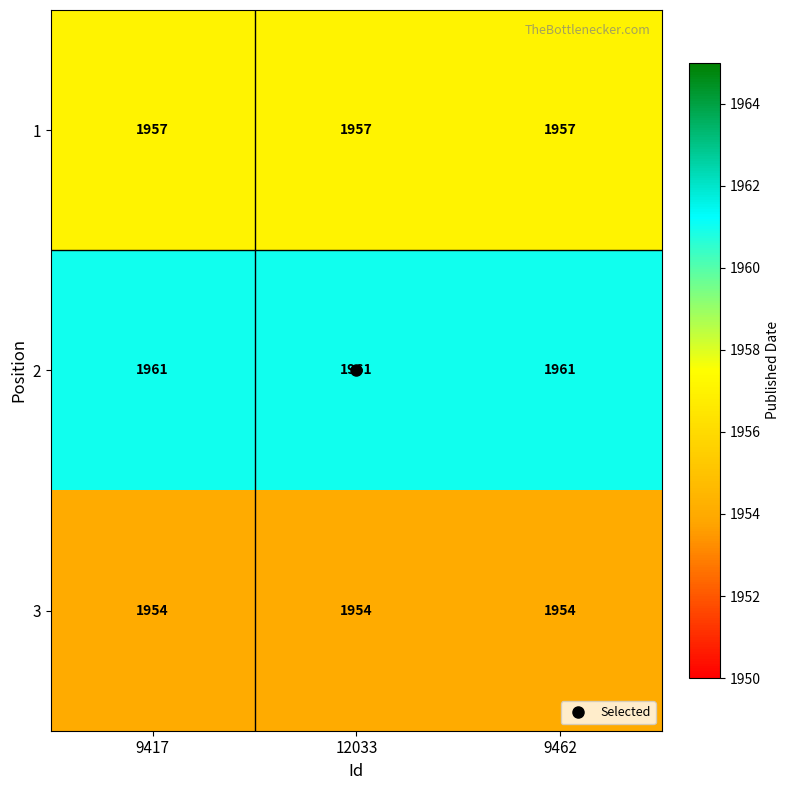

What is the average value of the 3 series?

1954